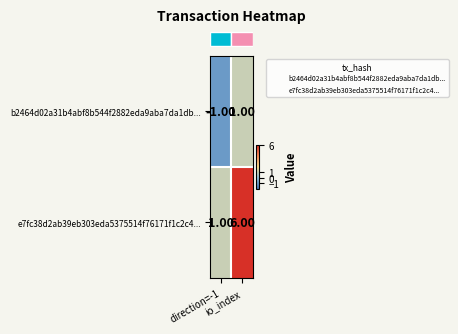

At how many categories does at least one series exceed 2?

1